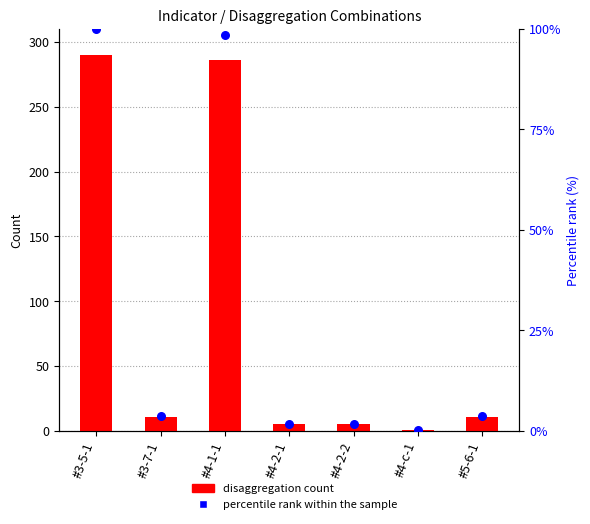

Which series reaches the maximum Y coordinate?

disaggregation count